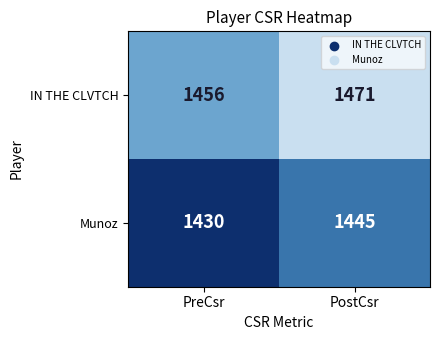

Rank the series at PreCsr from lowest to highest value.

Munoz, IN THE CLVTCH